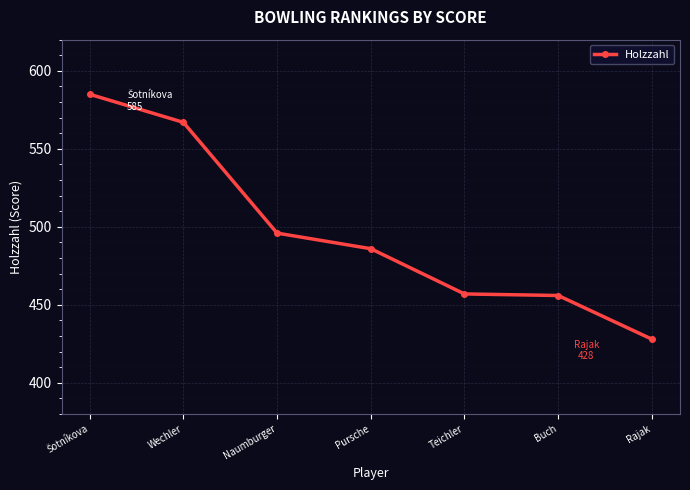

Approximately how many times larger is the value at Pursche compared to Buch?

1.1